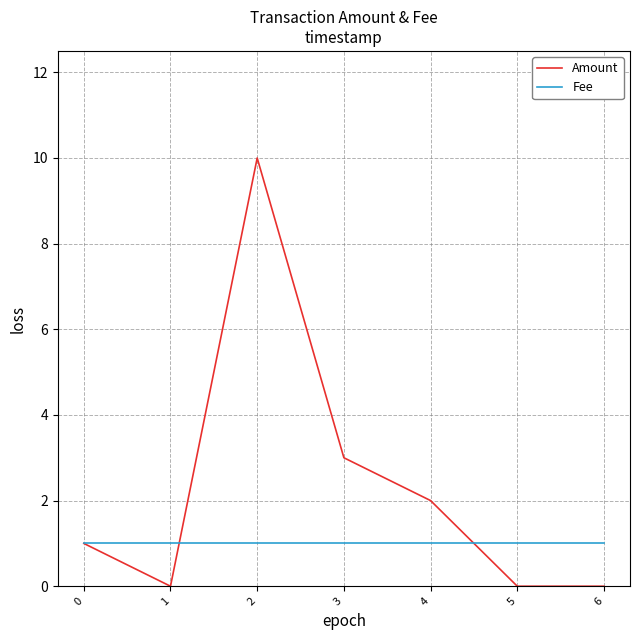

Which series has the largest total across all categories?

Amount